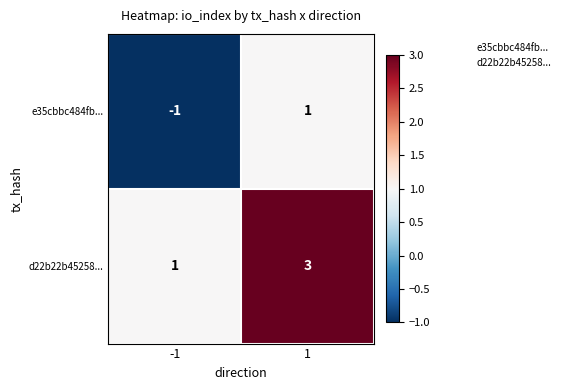

What is the maximum value shown in the chart?

3